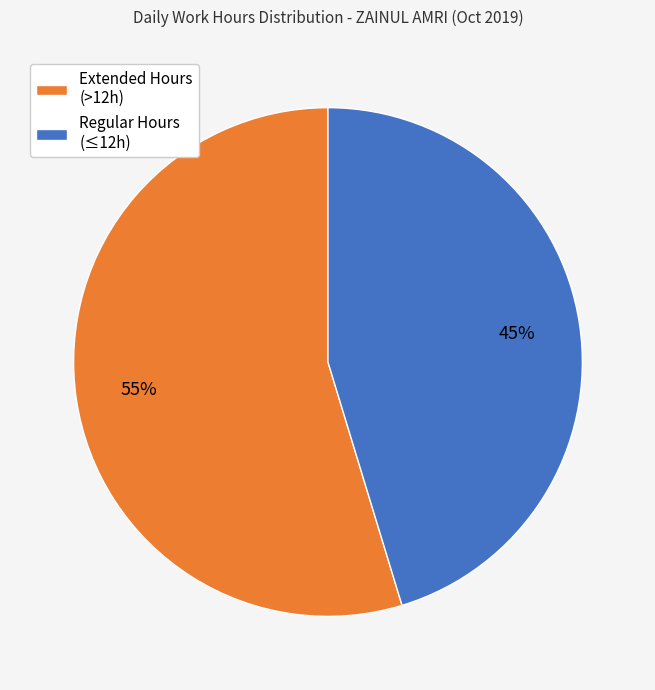

Approximately how many times larger is the value at Extended Hours (>12h) compared to Regular Hours (≤12h)?

1.2